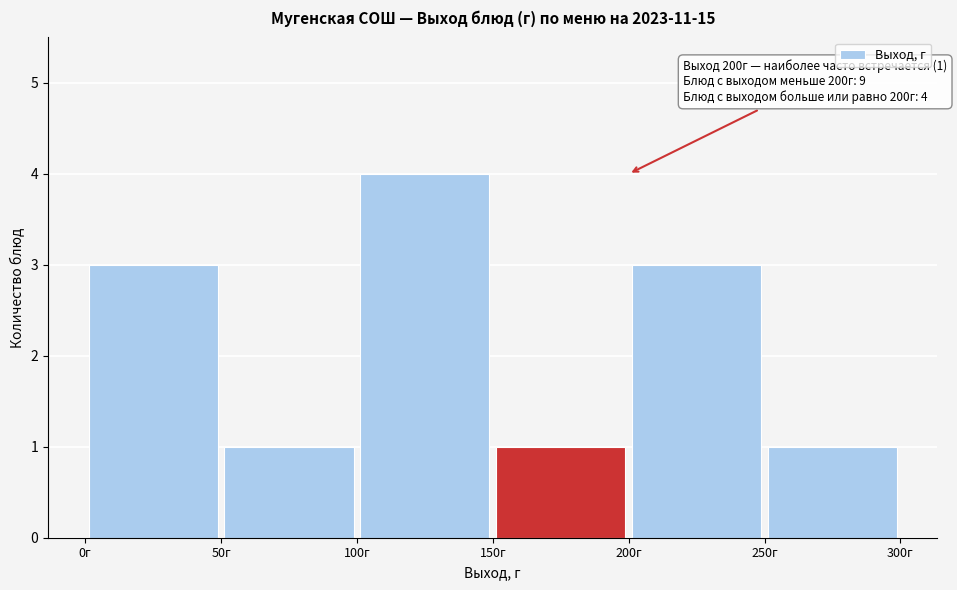

Which range on the x-axis has the tallest bar?

100 to 150